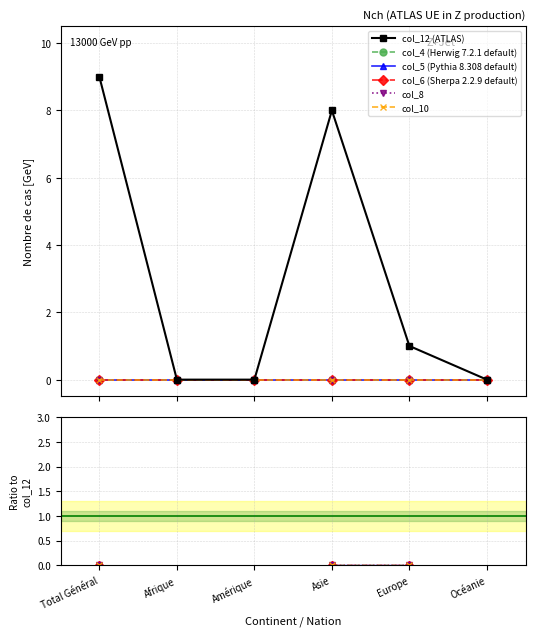

At which label is col_8 closest to 0?

Total Général